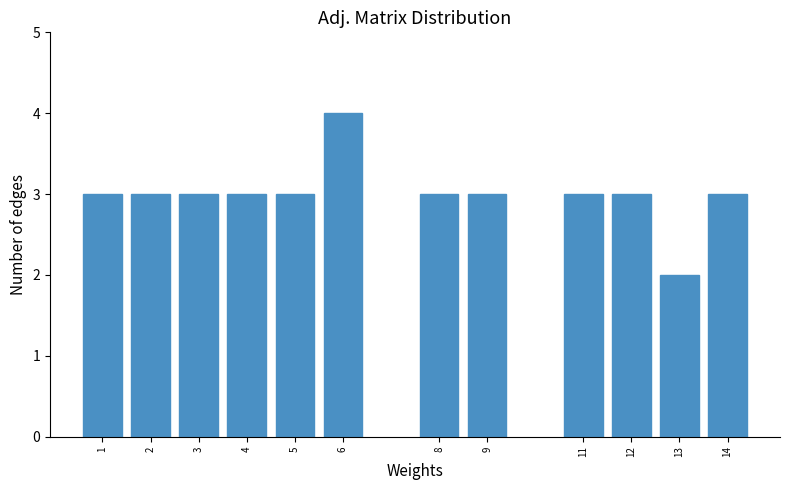

Reading right to left, list all the values displayed in this chart.

3	2	3	3	3	3	4	3	3	3	3	3